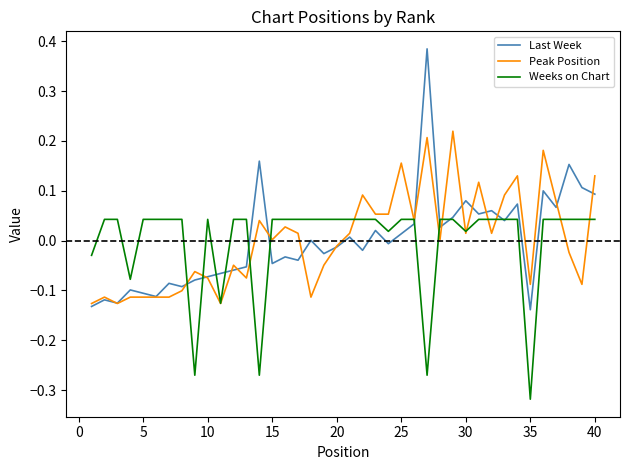

How many lines are shown in the chart?

3